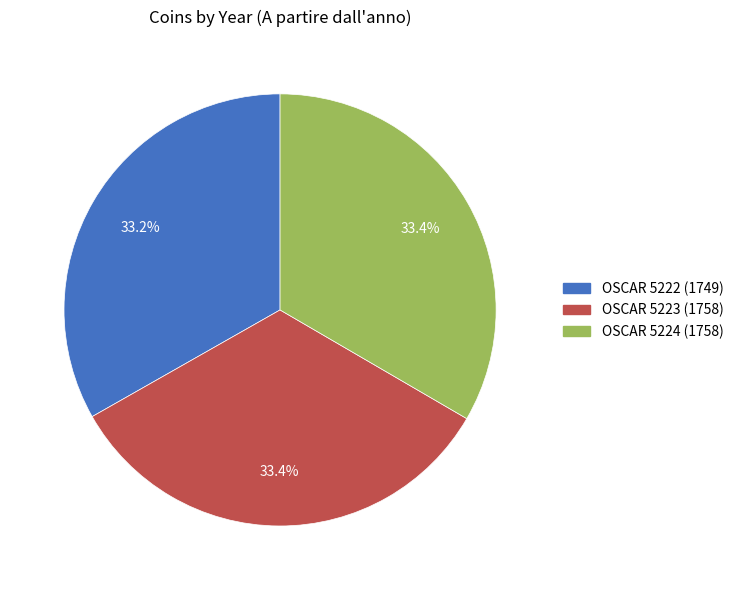

Do OSCAR 5222 (1749) and OSCAR 5223 (1758) together represent more than half of the pie?

Yes